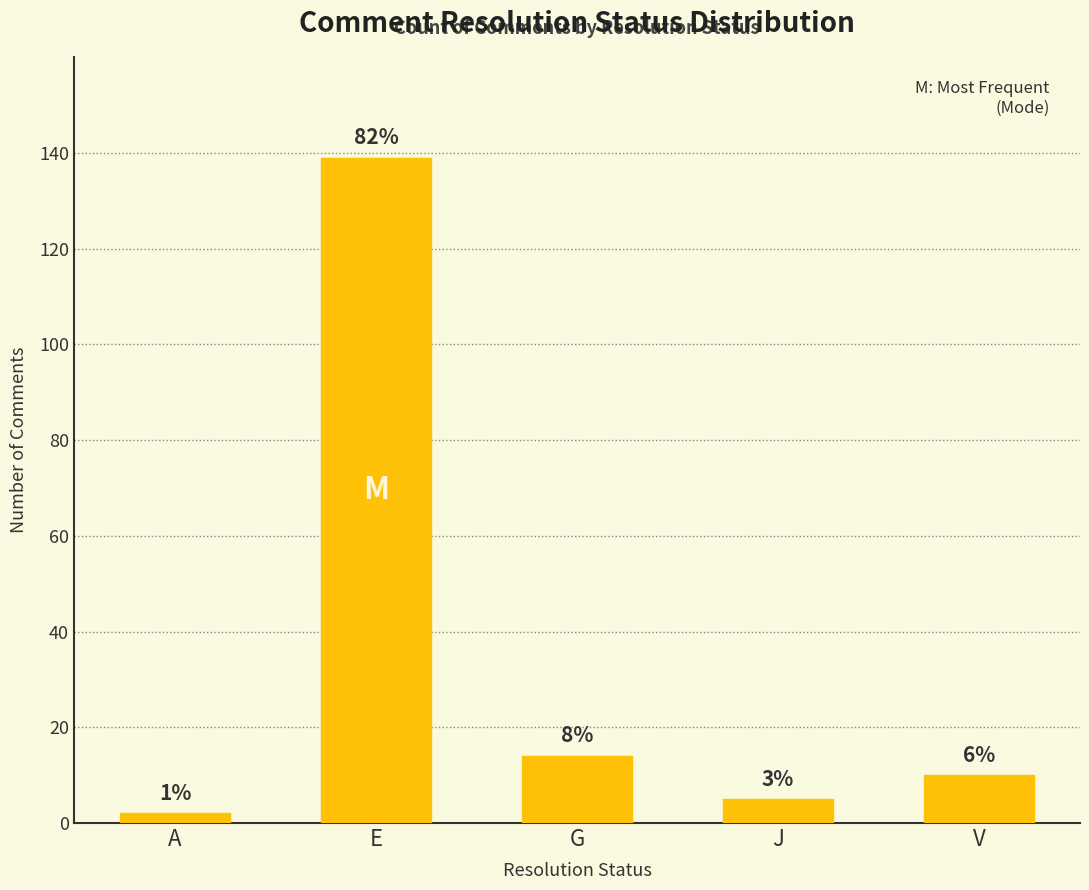

Does the chart contain any negative values?

No